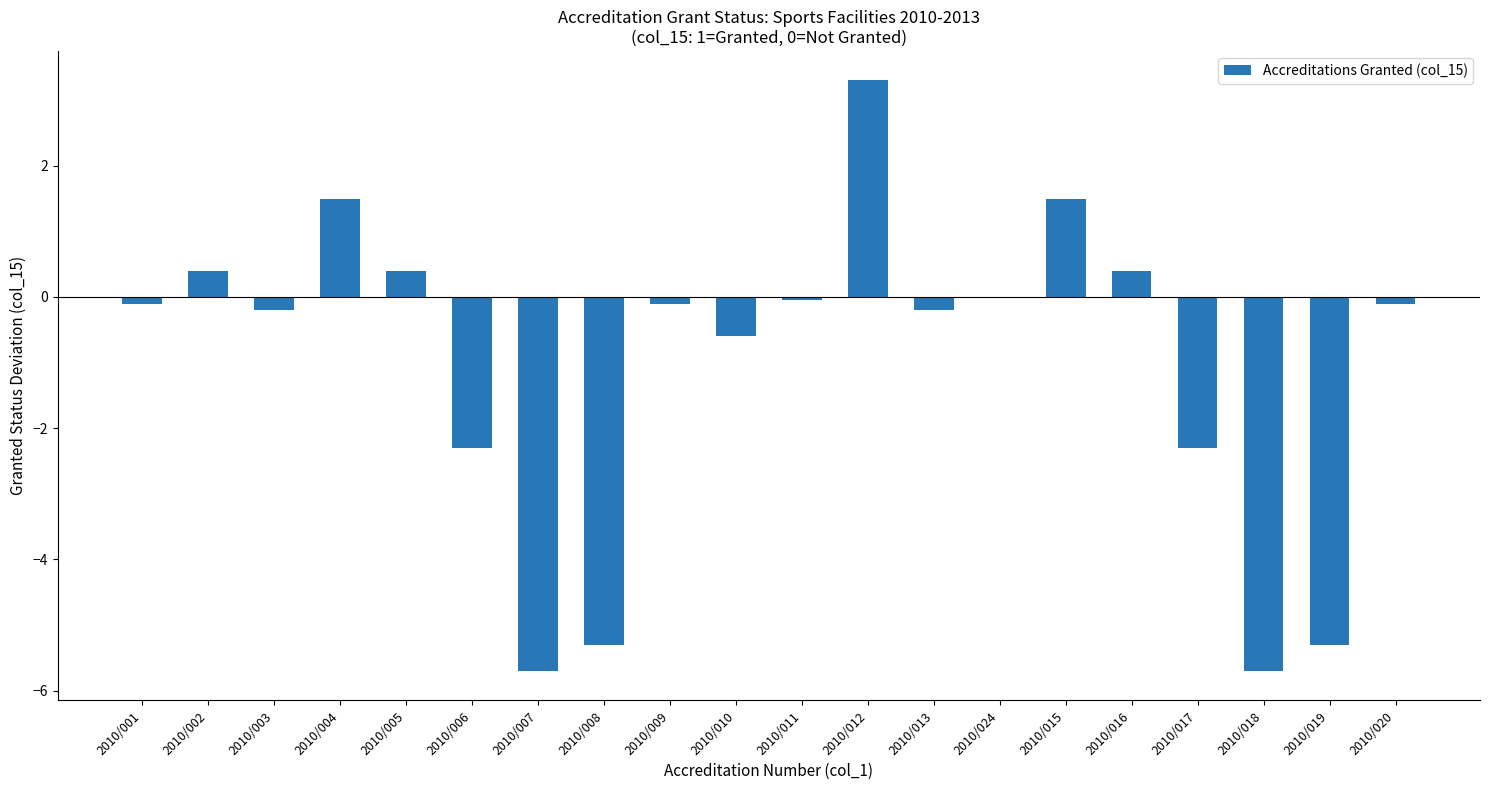

Where is the data nearest to the value -1?

2010/010